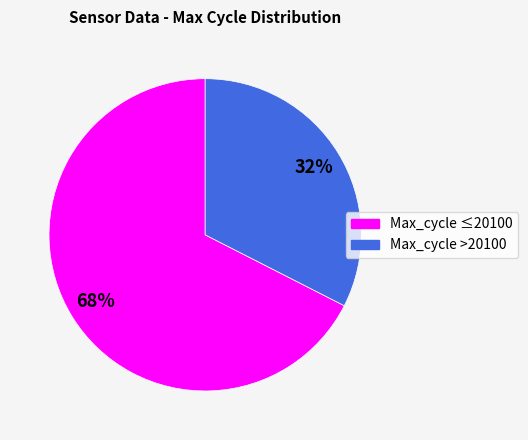

Combined, do Max_cycle >20100 and Max_cycle ≤20100 account for over 50%?

Yes